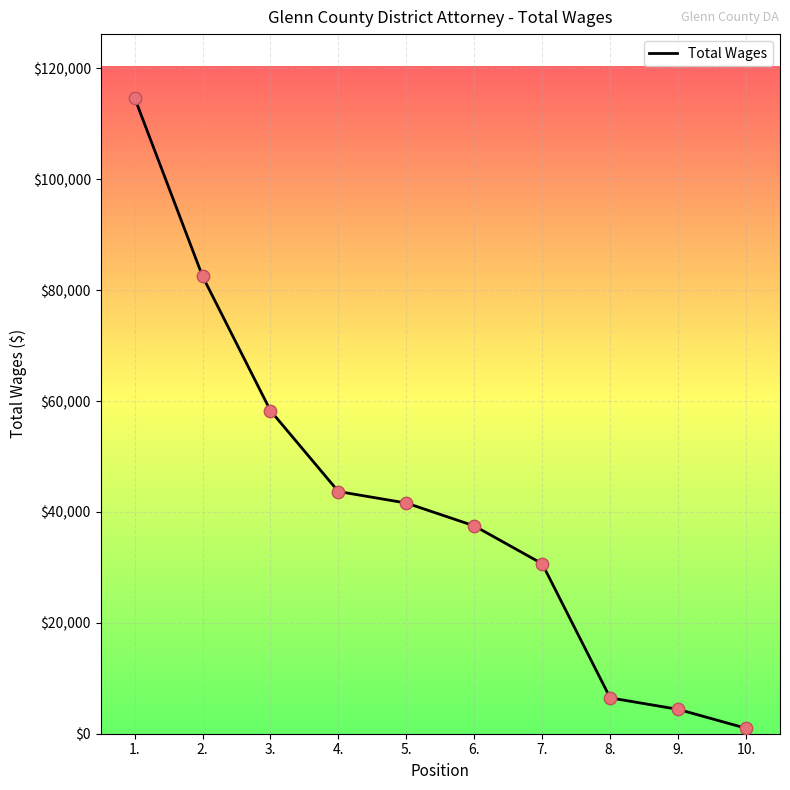

What is the change in value from 2. to 3.?

-24248